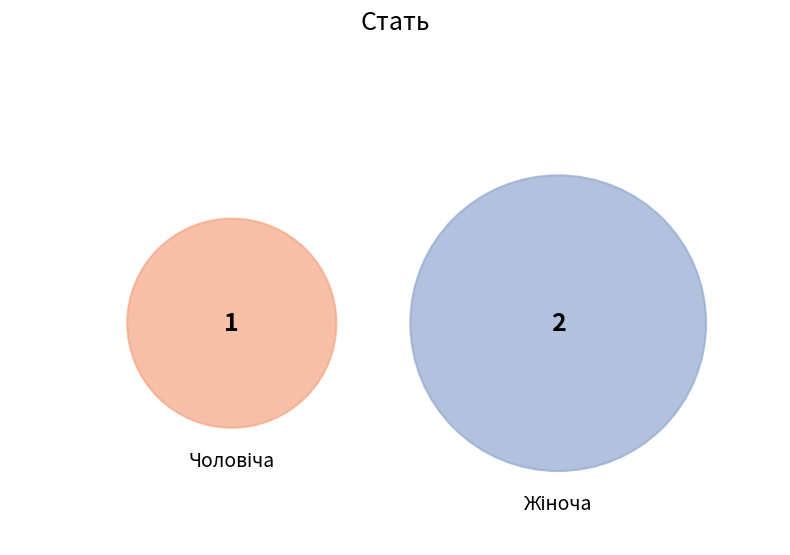

Is it true that Чоловіча is 33% of the pie?

True